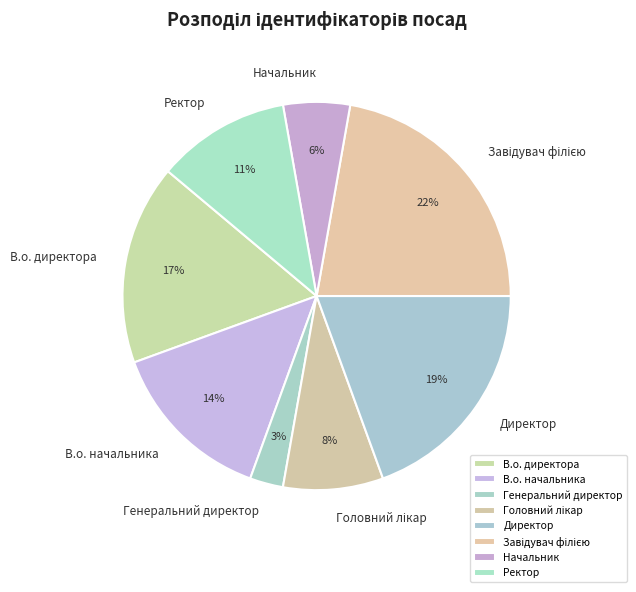

To the nearest percent, what percentage of the pie is Директор?

19%